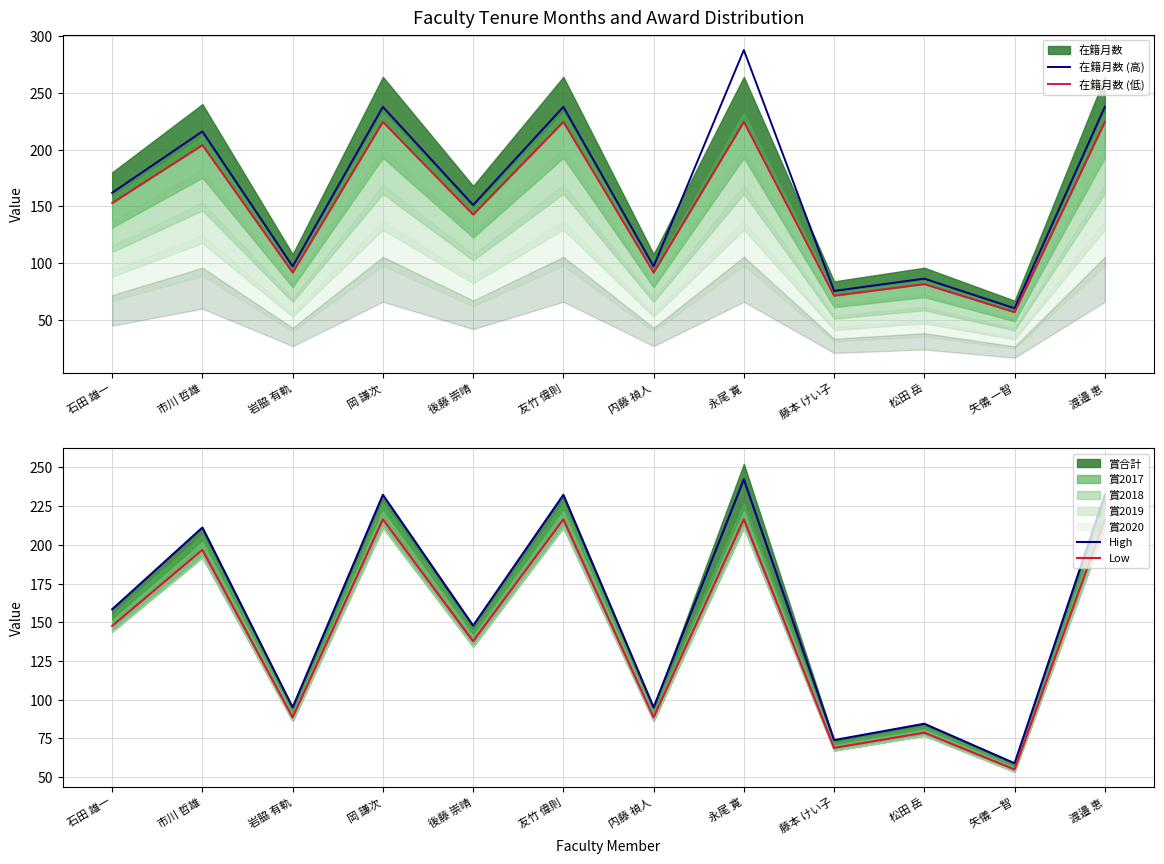

The High series shows 95.0 at 内藤 禎人. True or false?

True